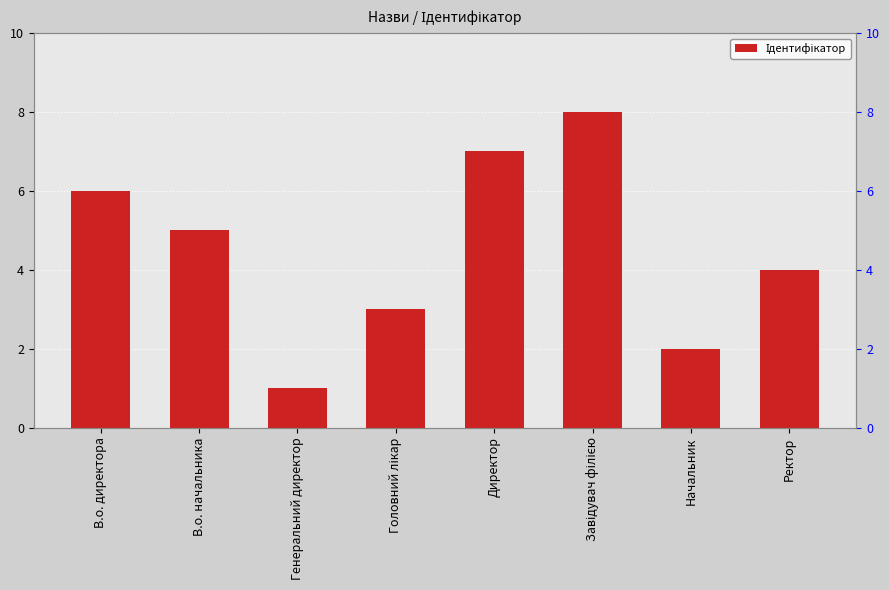

Which category has the lowest value across all series?

Генеральний директор